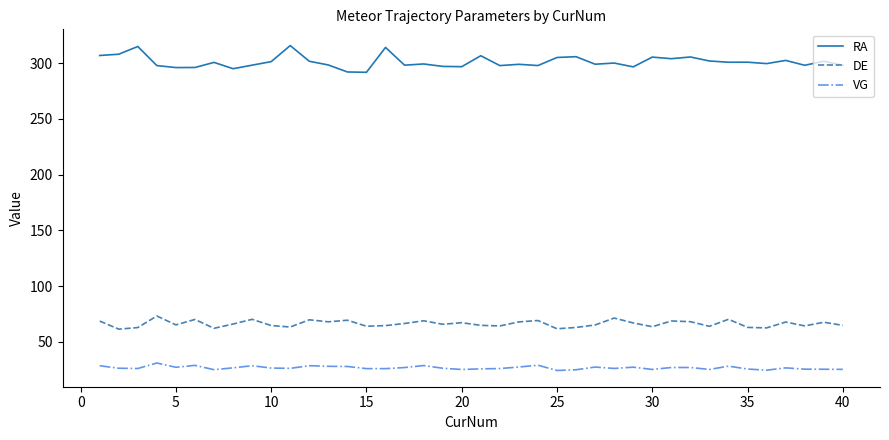

Which series has the largest total across all categories?

RA